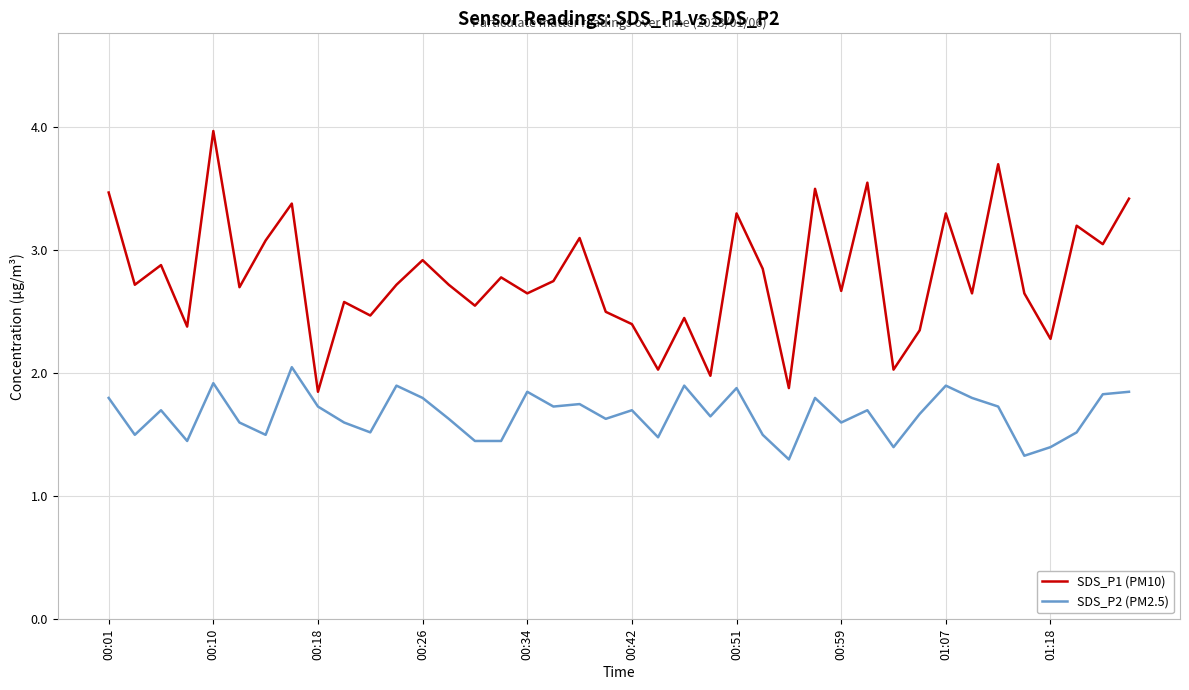

Rank the series by their average value, from highest to lowest.

SDS_P1 (PM10), SDS_P2 (PM2.5)